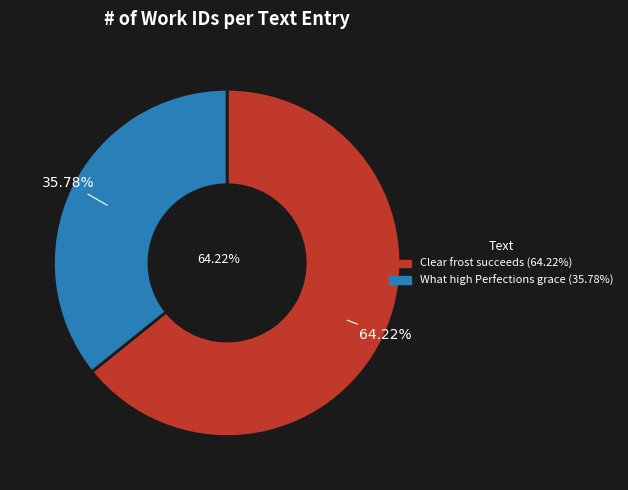

What percentage is the What high Perfections grace slice, to the nearest percent?

36%